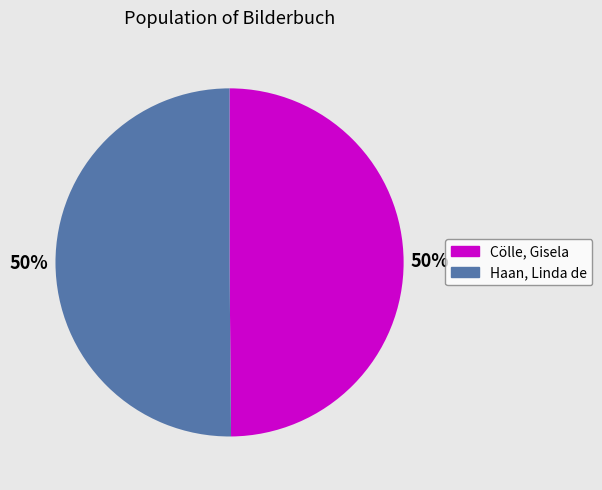

Do Haan, Linda de and Cölle, Gisela together represent more than half of the pie?

Yes